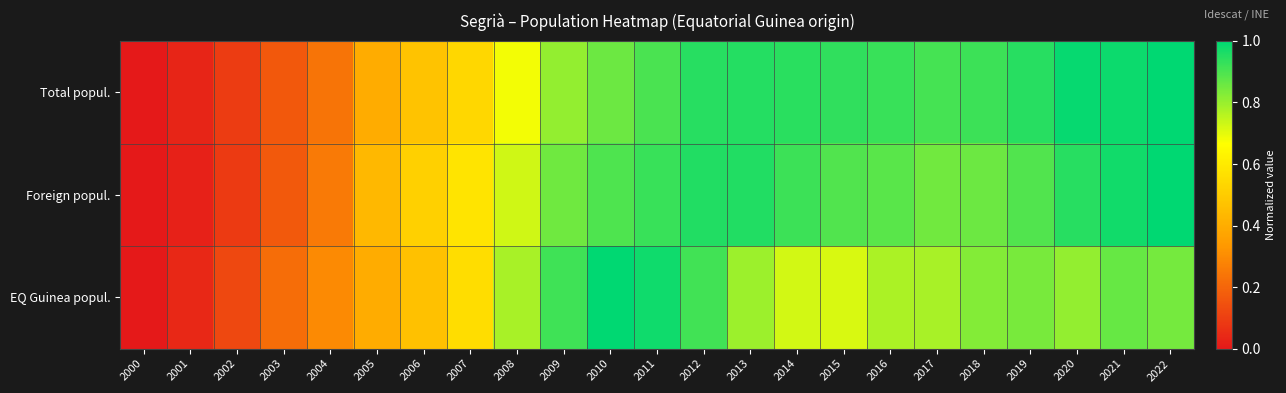

Which series has the widest spread of values?

Total popul.